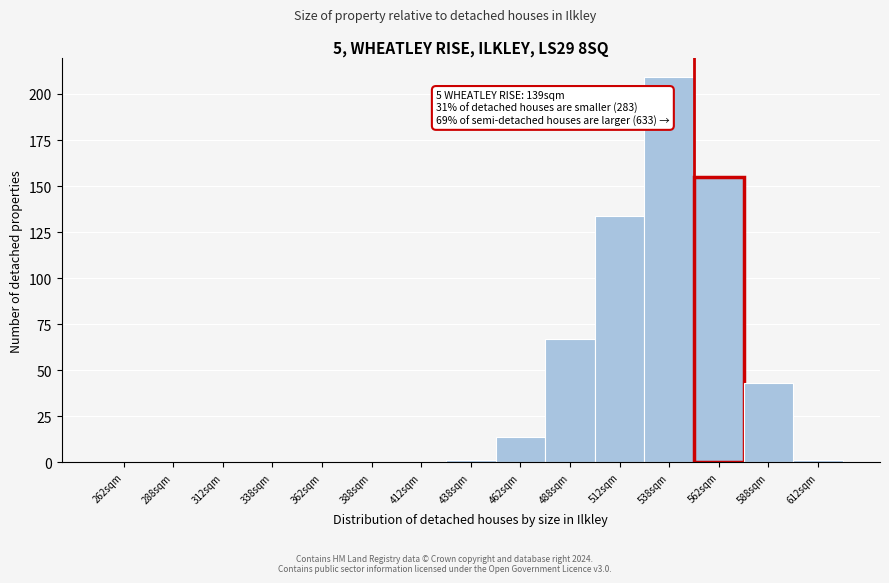

Reading left to right, list all the values displayed in this chart.

262sqm=0	288sqm=0	312sqm=0	338sqm=0	362sqm=0	388sqm=0	412sqm=0	438sqm=1	462sqm=14	488sqm=67	512sqm=134	538sqm=209	562sqm=155	588sqm=43	612sqm=1